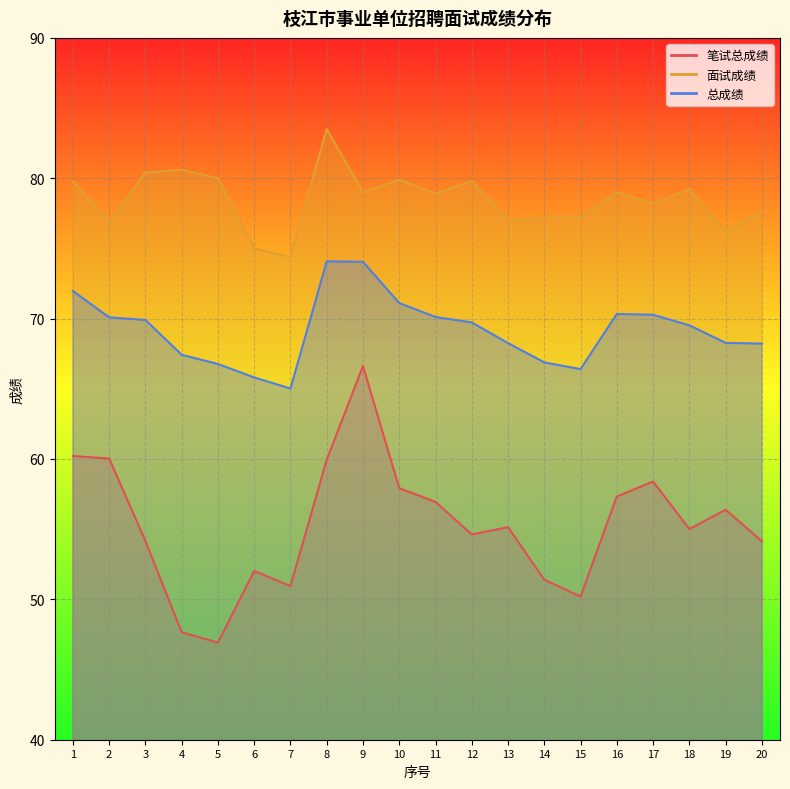

Where is the first local minimum for 笔试总成绩?

5